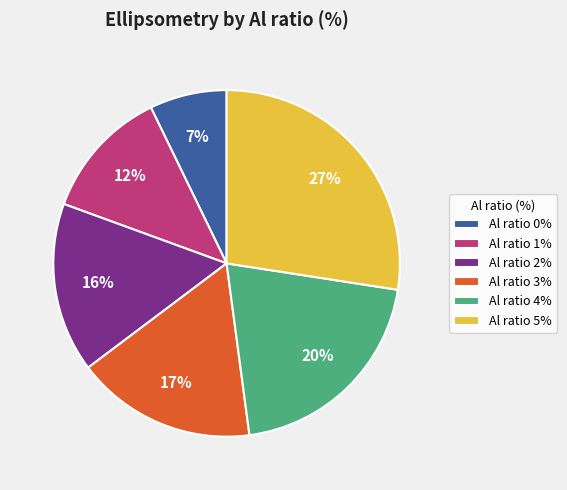

Does Al ratio 4% account for over 50% of the chart?

No